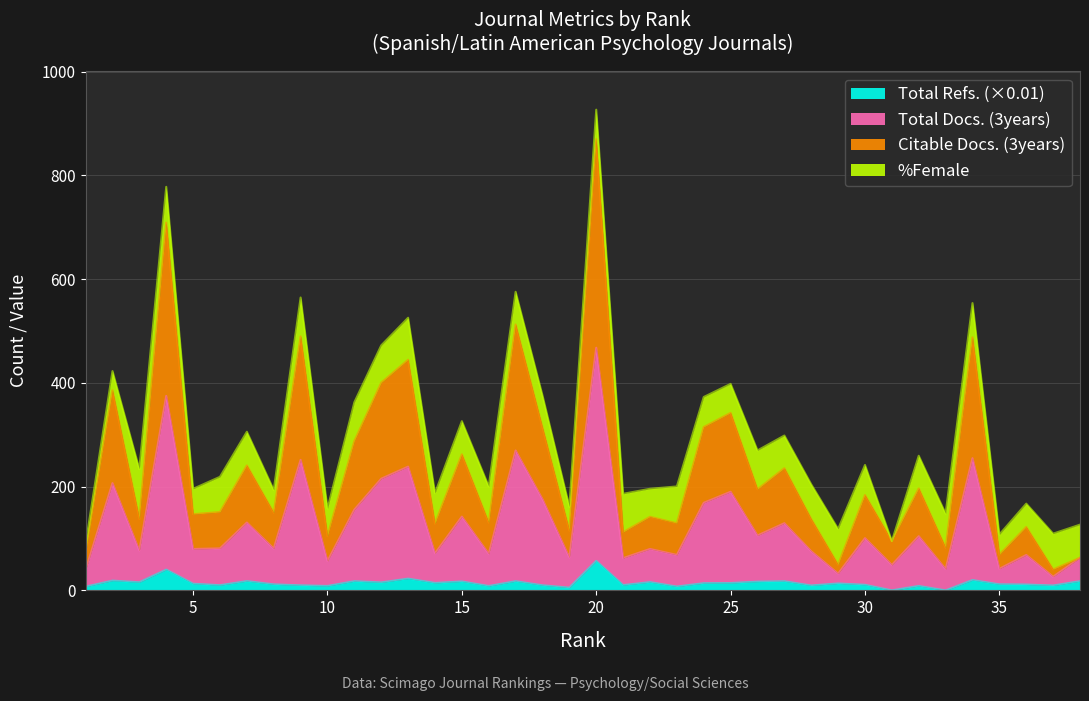

What is the maximum value for Total Refs. (×0.01)?

56.8